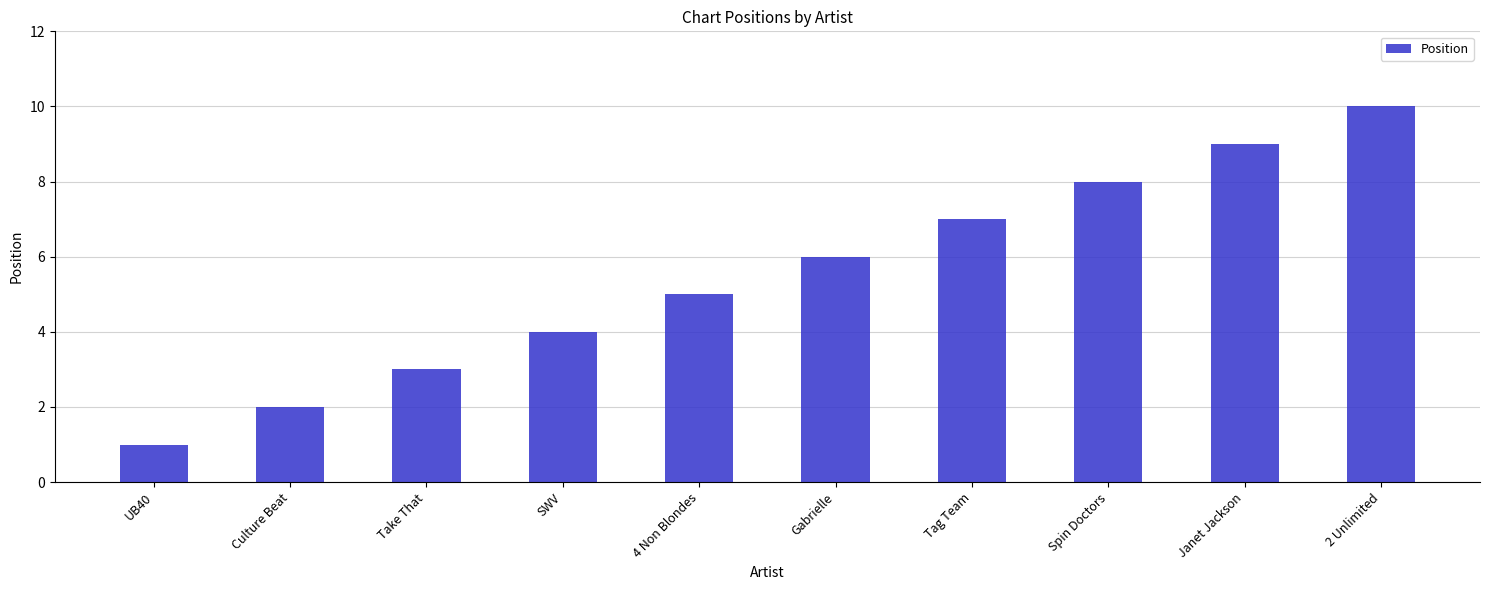

What is the maximum value shown in the chart?

10